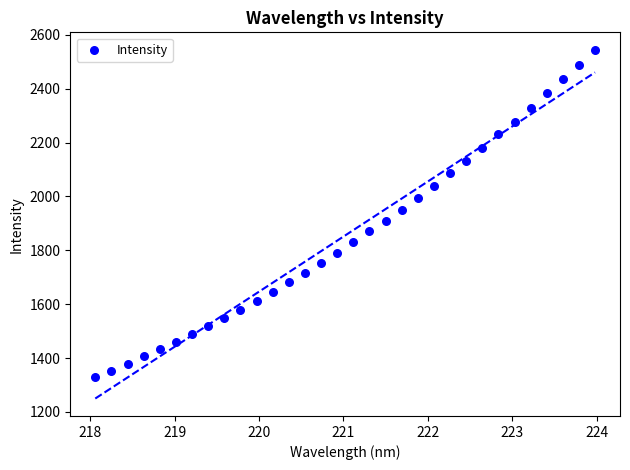

What is the range of X values (max minus min)?

5.9